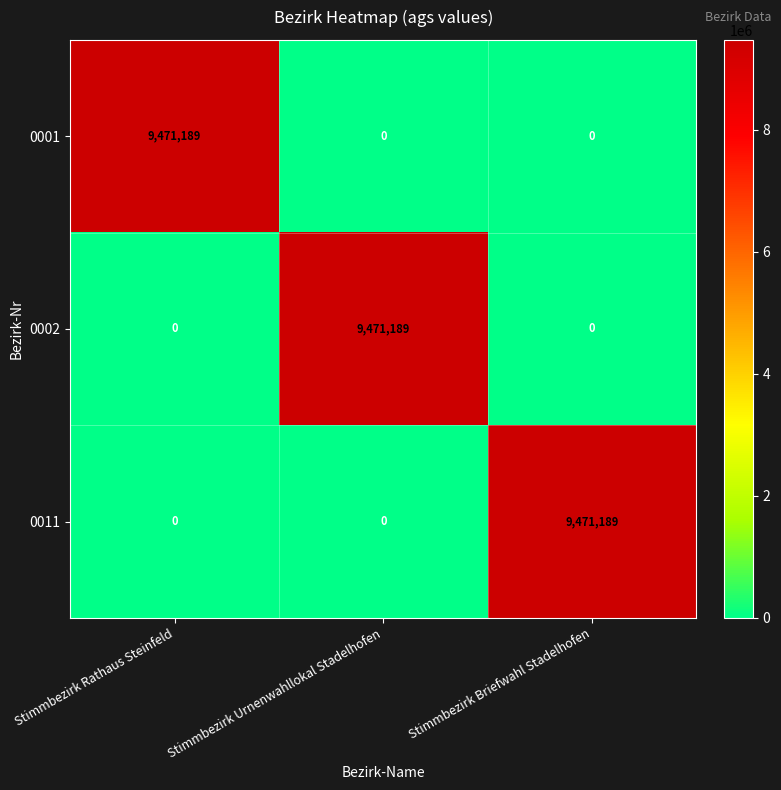

Reading left to right, what are all the values shown in this chart?

0001: 9471189	0	0
0002: 0	9471189	0
0011: 0	0	9471189